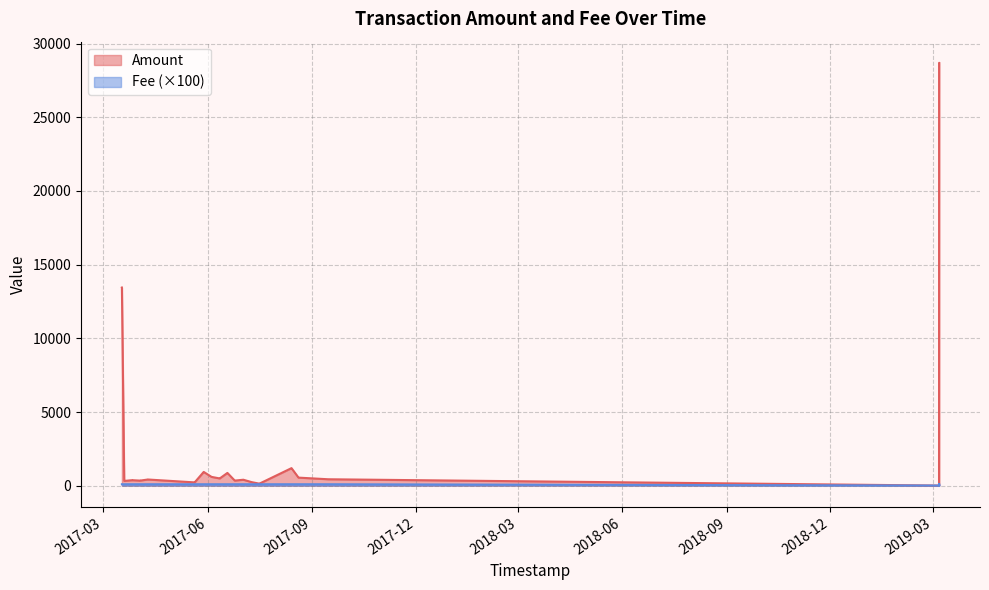

What is the sum of all Fee values?

36.2